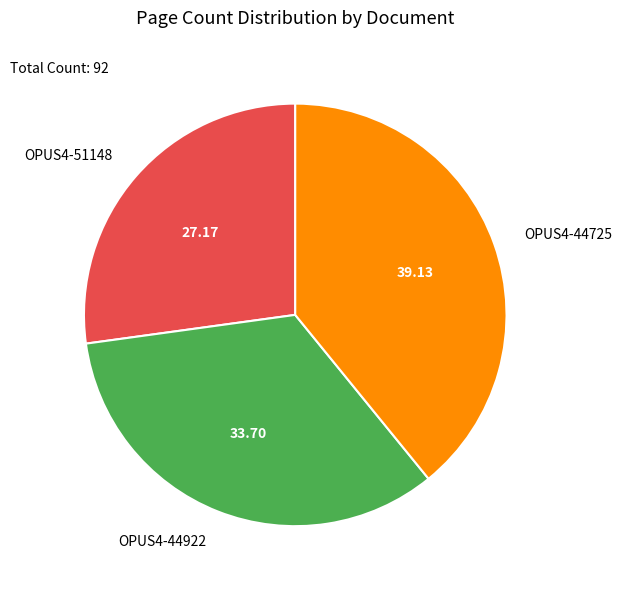

Rank the categories by value from highest to lowest.

OPUS4-44725, OPUS4-44922, OPUS4-51148